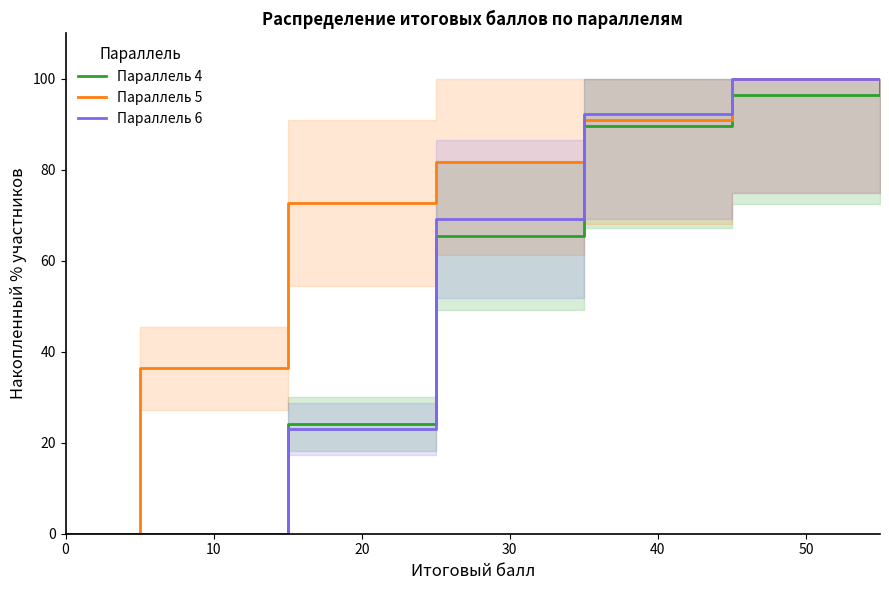

Which series ends up on top after the final intersection of Параллель 4 and Параллель 6?

Параллель 6